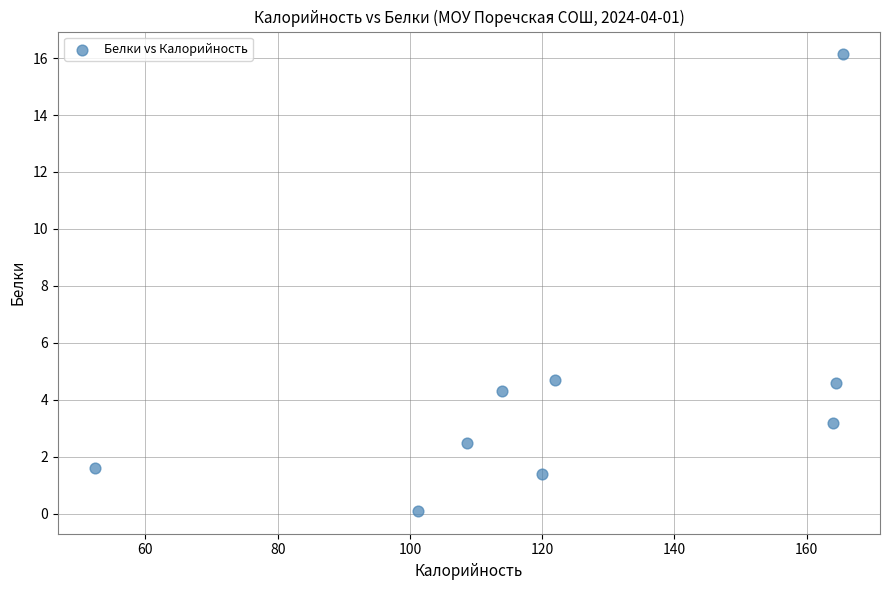

What is the range of X values (max minus min)?

113.0